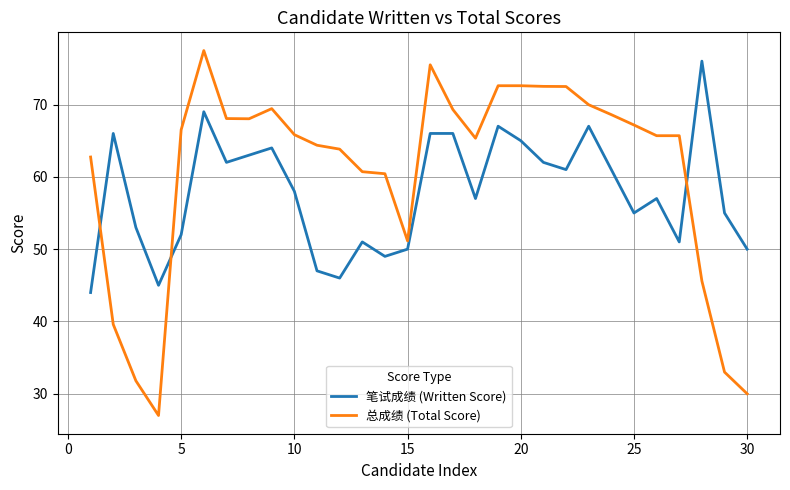

Rank the series by their average value, from highest to lowest.

总成绩 (Total Score), 笔试成绩 (Written Score)